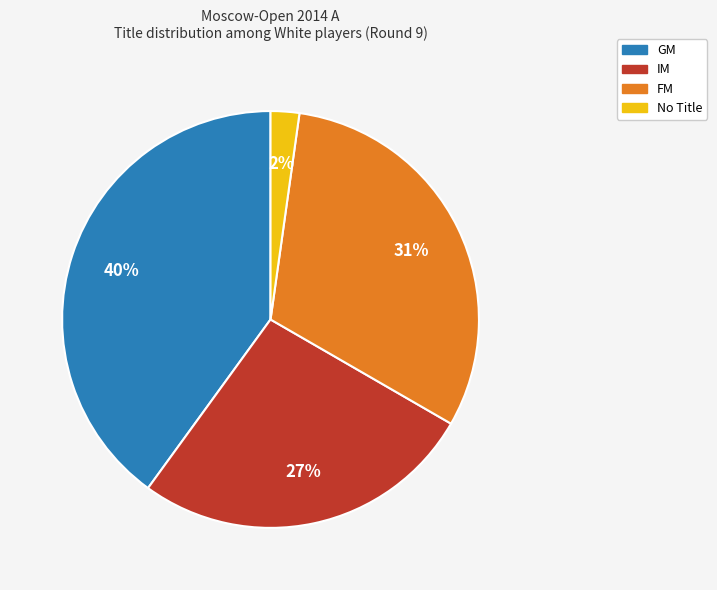

Is there any slice that represents more than half of the pie?

No